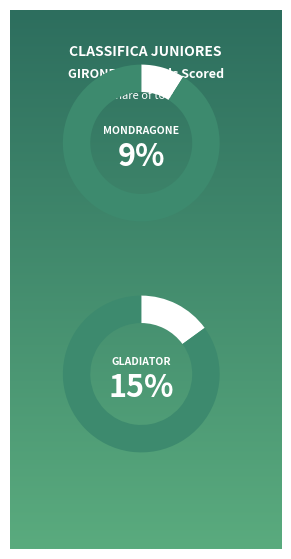

Which category has the biggest portion of the pie?

GLADIATOR